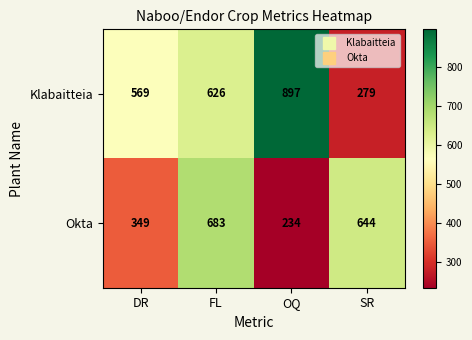

Rank the series at FL from lowest to highest value.

Klabaitteia, Okta